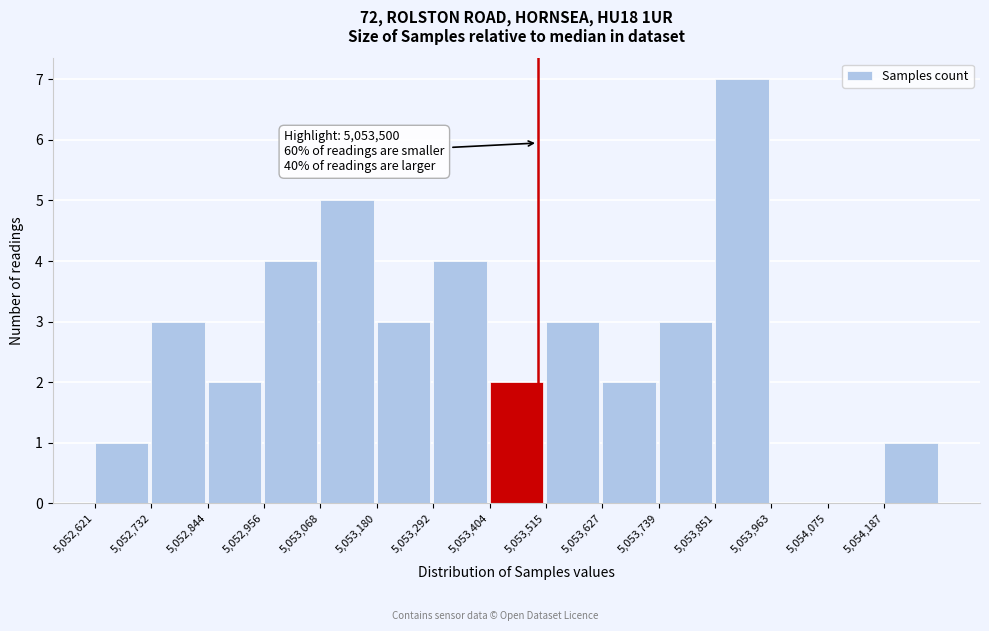

Which range on the x-axis has the tallest bar?

5053860 to 5053960